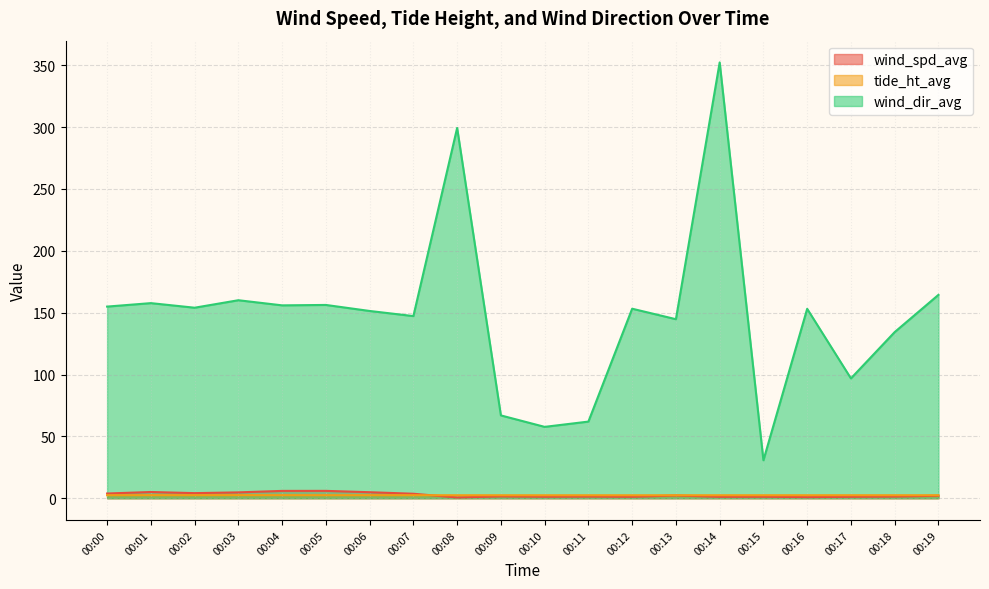

Which series has the widest spread of values?

wind_dir_avg